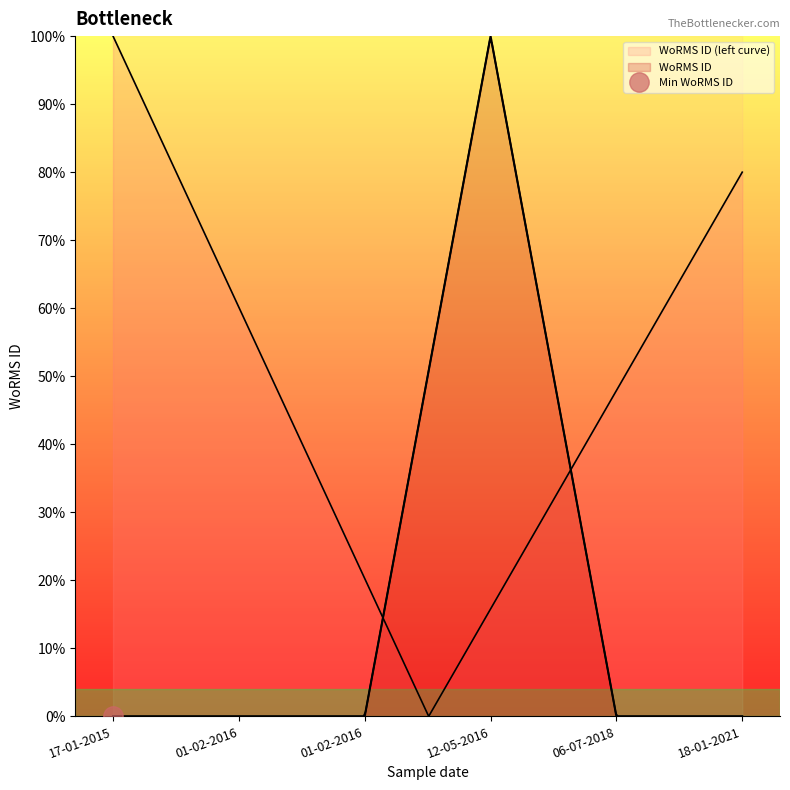

What is the sum of the values at 17-01-2015 and 12-05-2016?

100.0